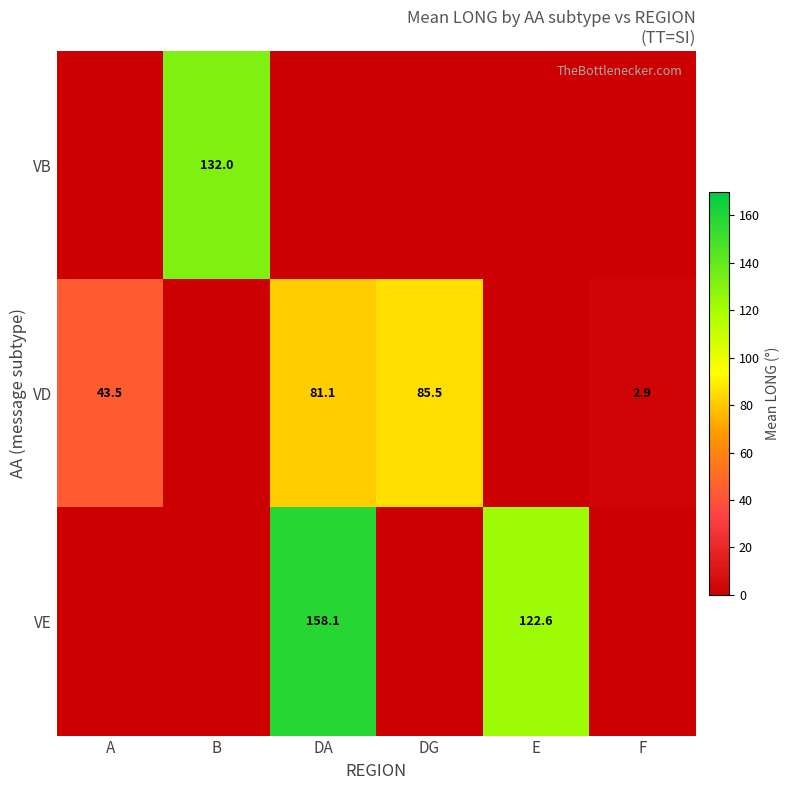

At which category is the sum across all series the highest?

DA